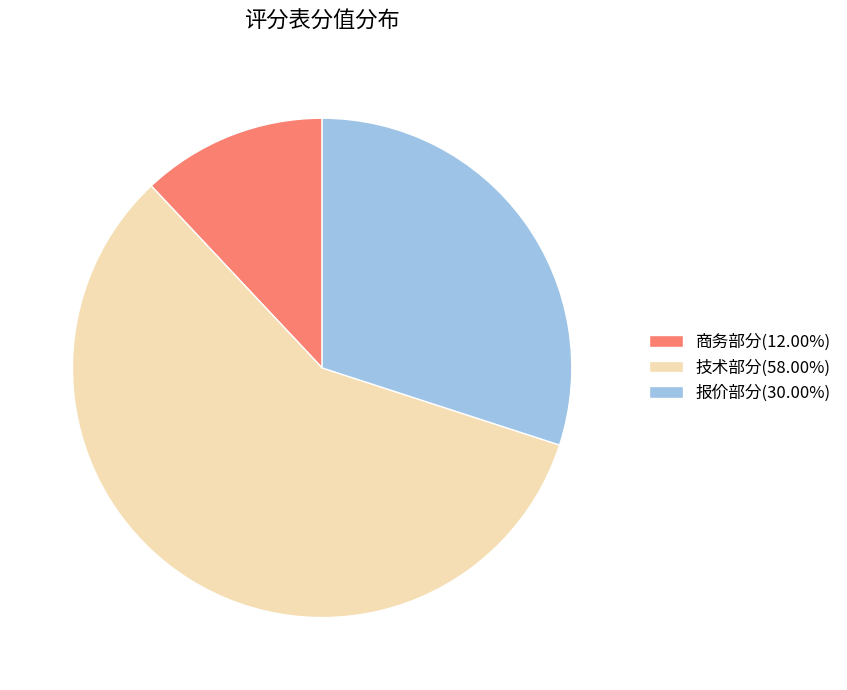

Is there a majority slice in this chart?

Yes